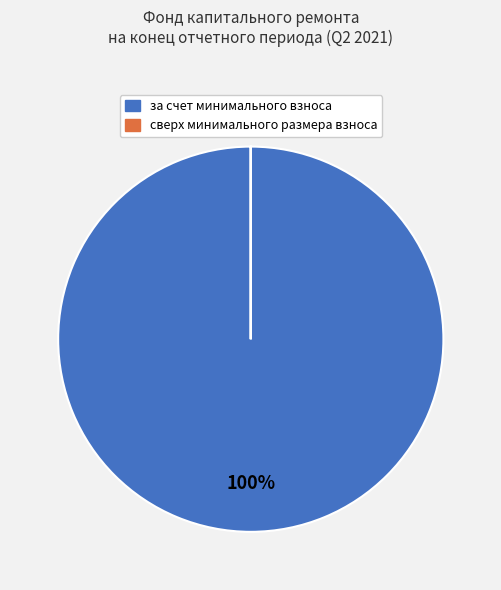

To the nearest percent, what is the difference between the largest and smallest slice percentages?

100%